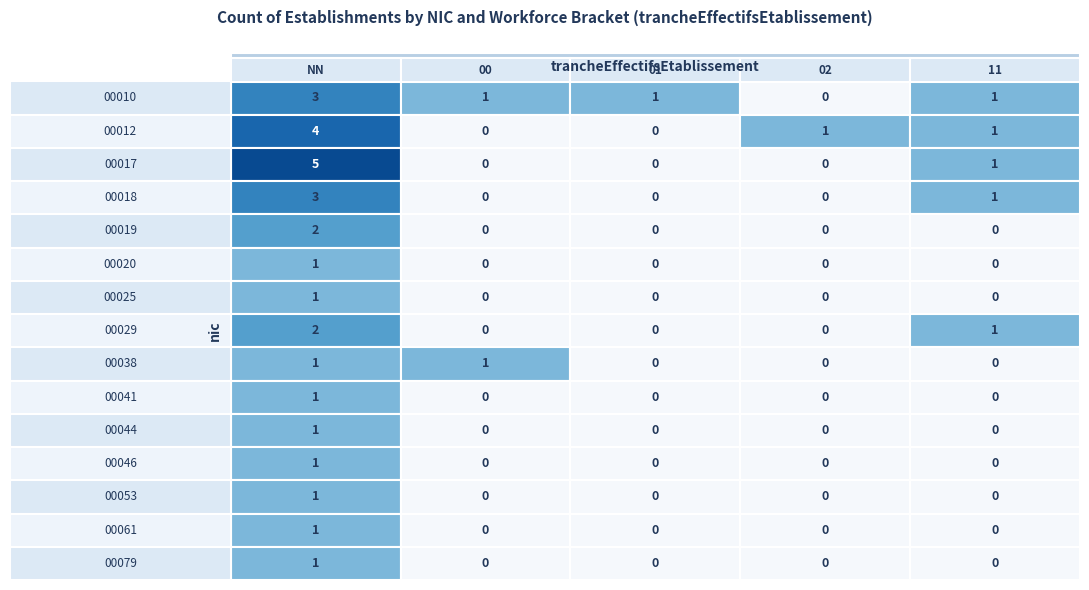

What is the total value across all series at 00?

2